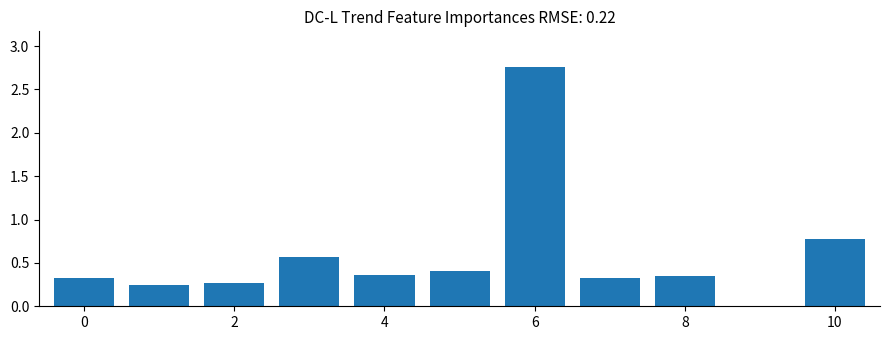

What is the sum of all values?

6.4